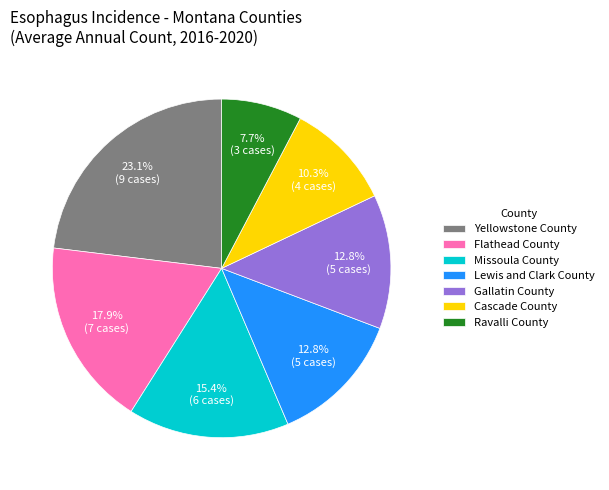

Which slice is the largest?

Yellowstone County